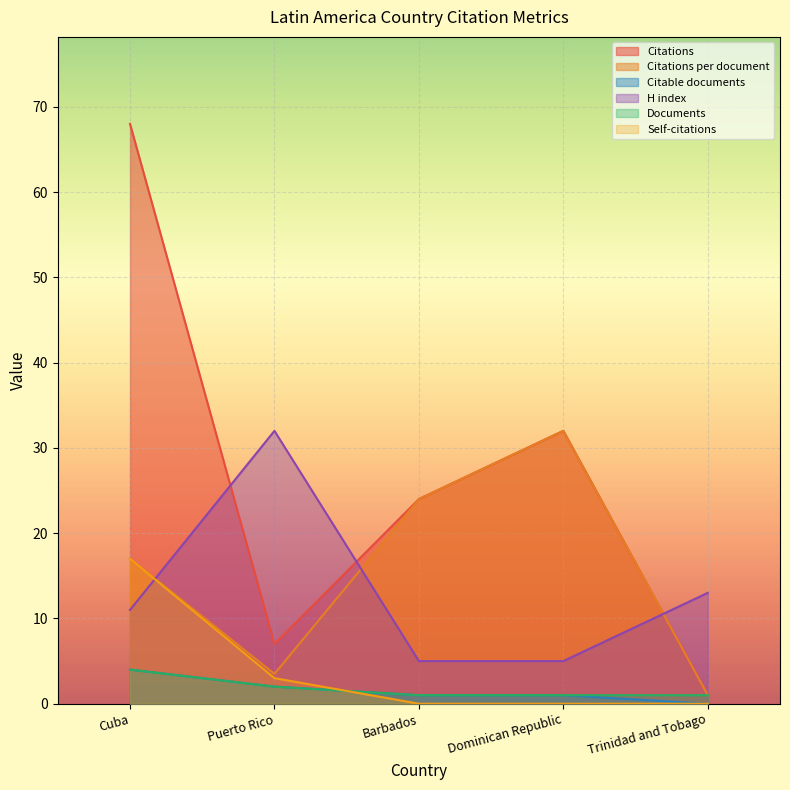

What is the approximate value of Citations at Barbados?

24.0